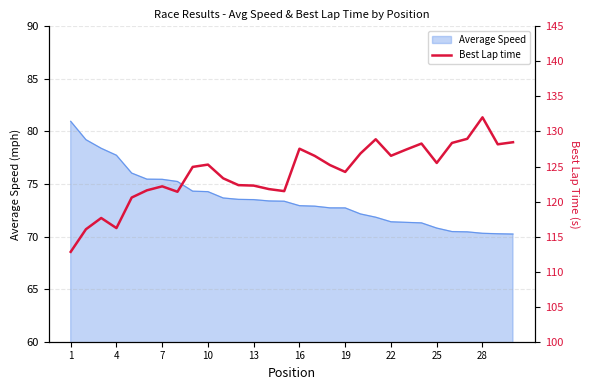

What is the maximum value for Average Speed?

81.0